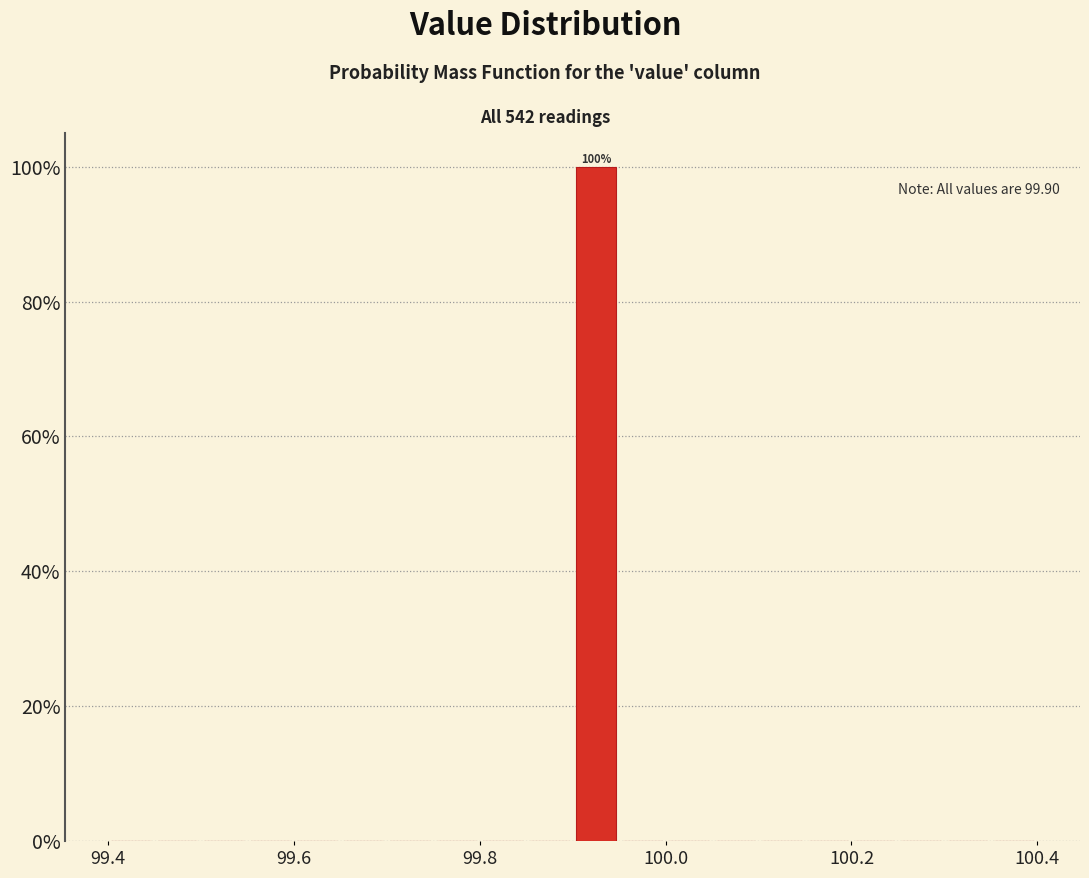

Read against the x-axis, roughly where is the centre of the tallest bar?

99.92